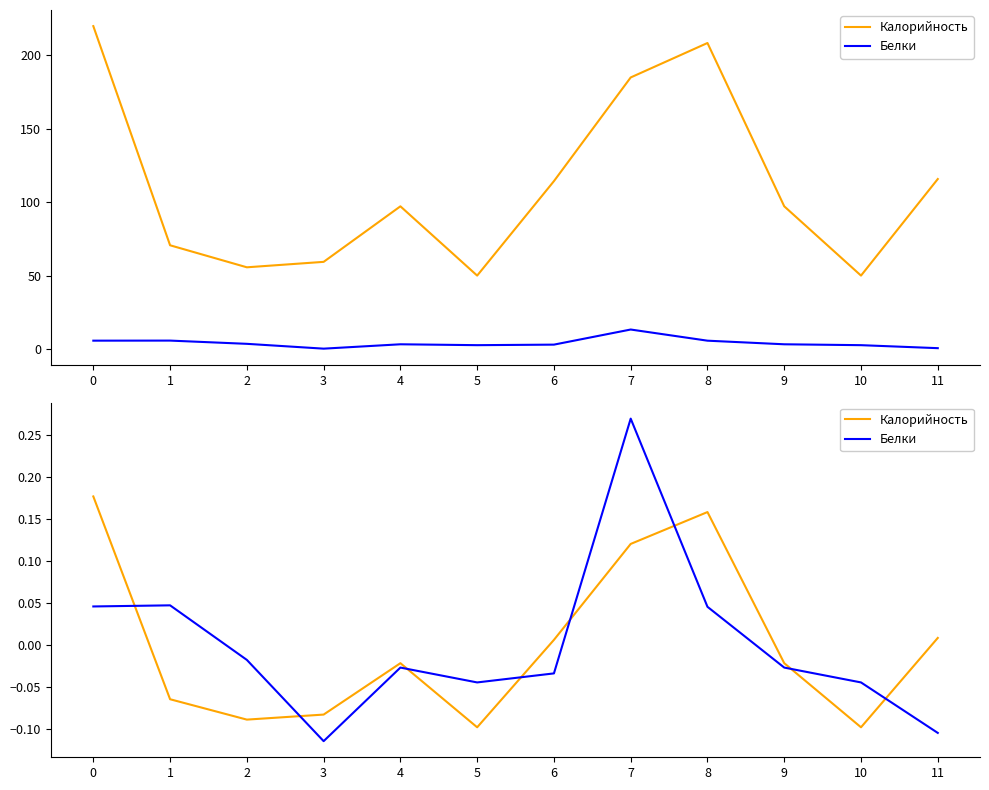

Where is the first local minimum for Калорийность?

2